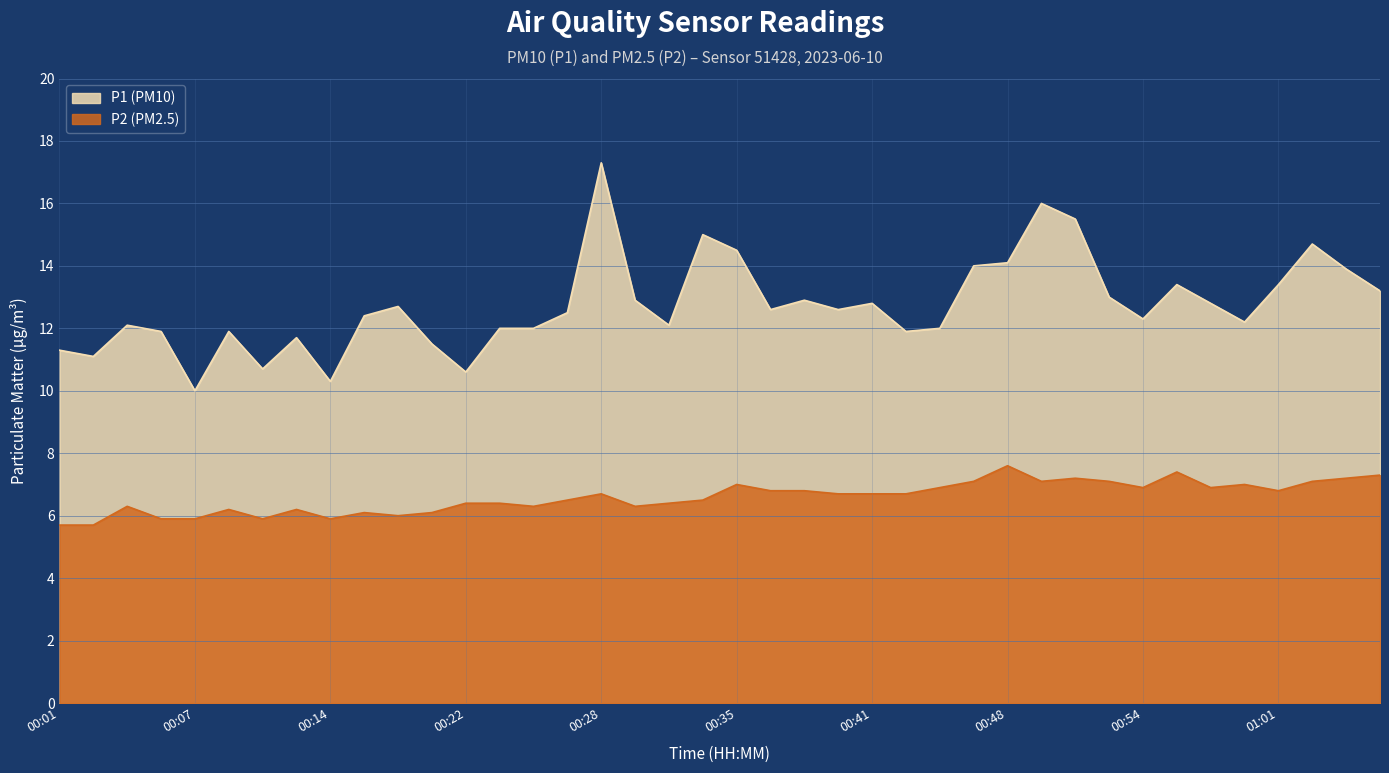

What is the difference between the maximum and second lowest values in the P2 series?

1.9